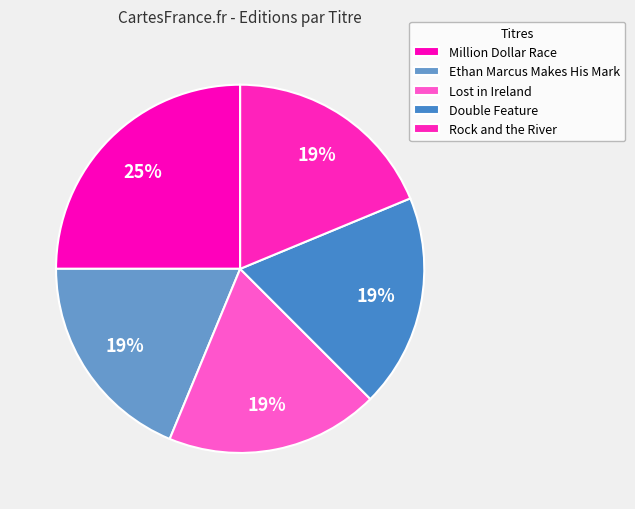

To the nearest percent, what is the difference between the largest and smallest slice percentages?

6%